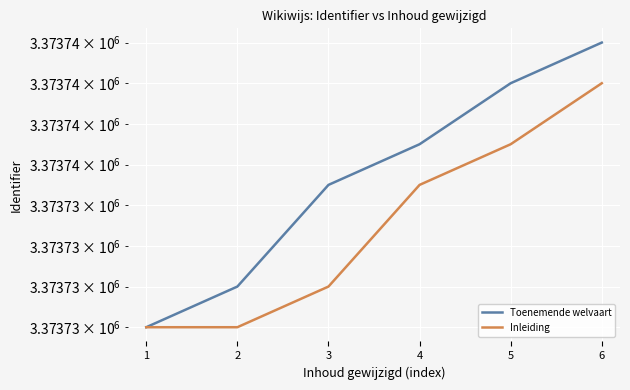

Which series has the largest range (max minus min)?

Toenemende welvaart